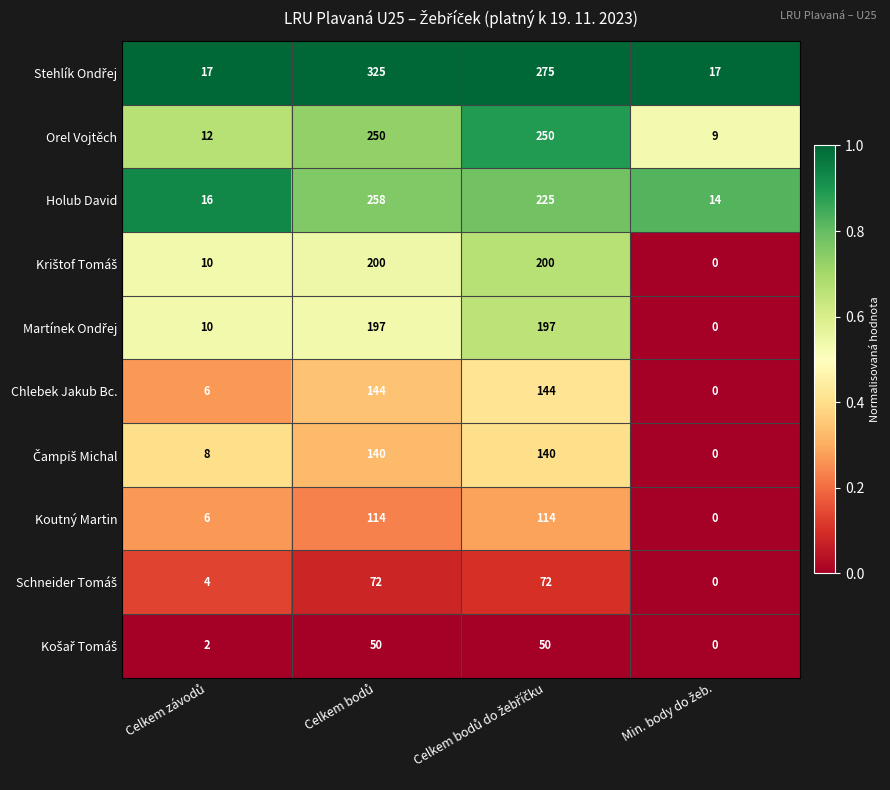

What is the difference between the second highest and second lowest values in the Chlebek Jakub Bc. series?

138